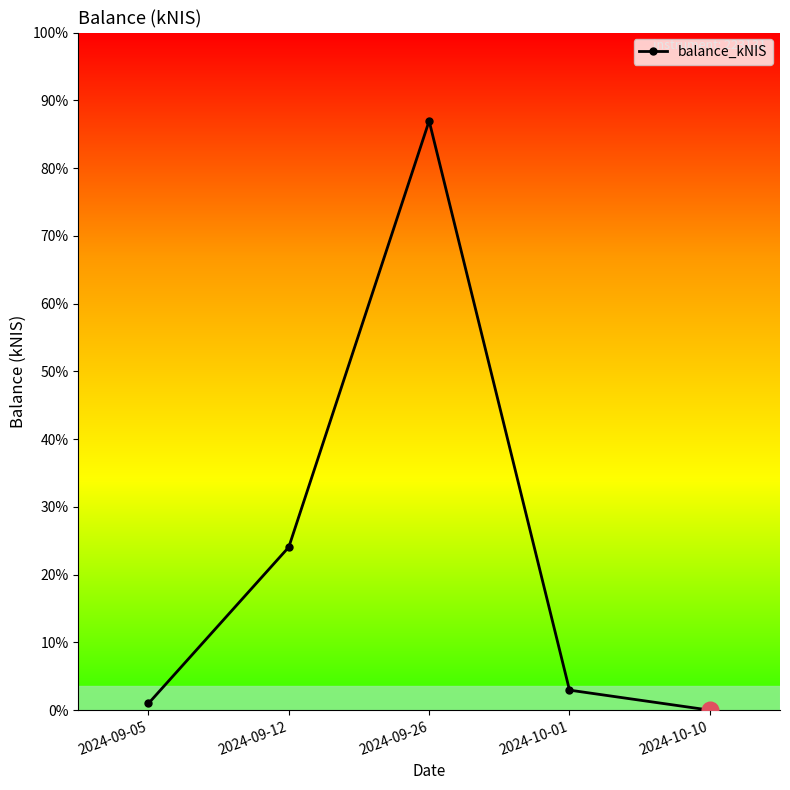

The value at 2024-10-10 is -53.8. True or false?

False